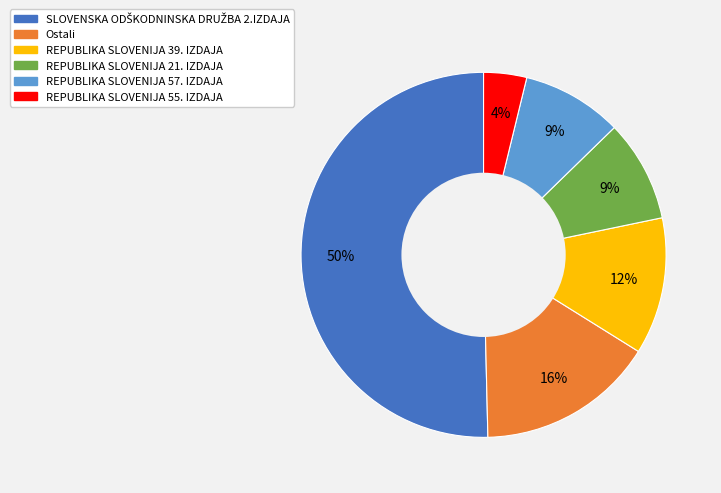

Which has a higher value, REPUBLIKA SLOVENIJA 55. IZDAJA or REPUBLIKA SLOVENIJA 57. IZDAJA?

REPUBLIKA SLOVENIJA 57. IZDAJA